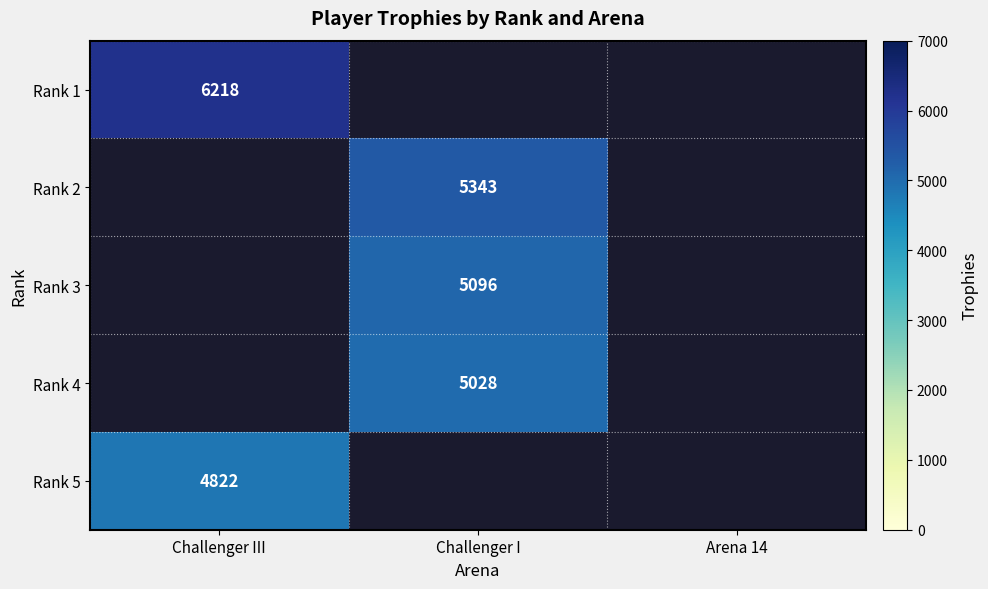

How many positive values does the Rank 2 series have?

1